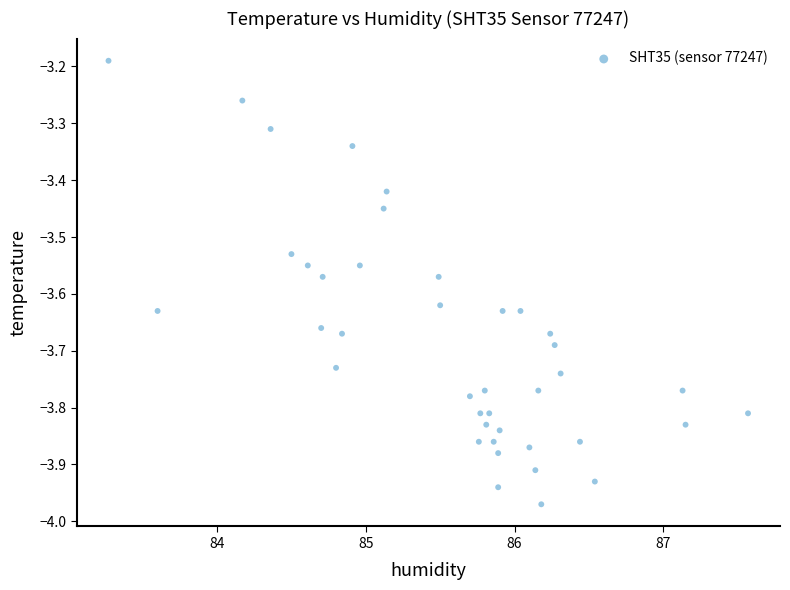

What is the range of Y values (max minus min)?

0.8